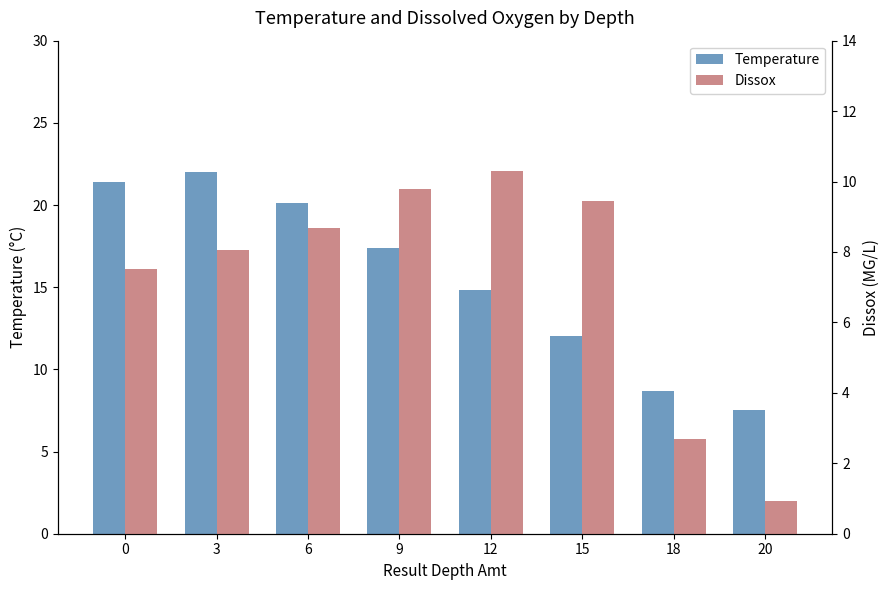

At which label is Temperature closest to 14?

12